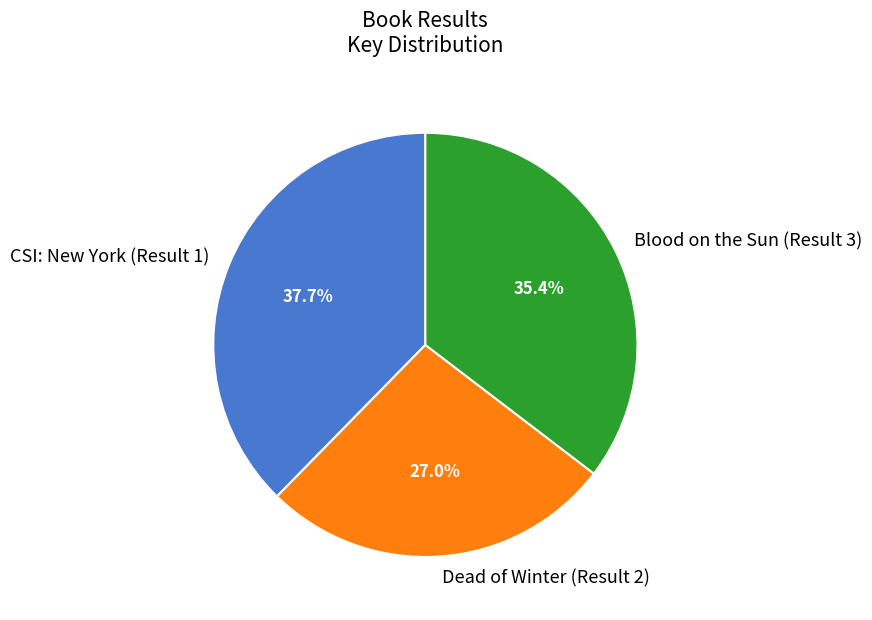

The Blood on the Sun (Result 3) slice represents 35% of the pie. True or false?

True